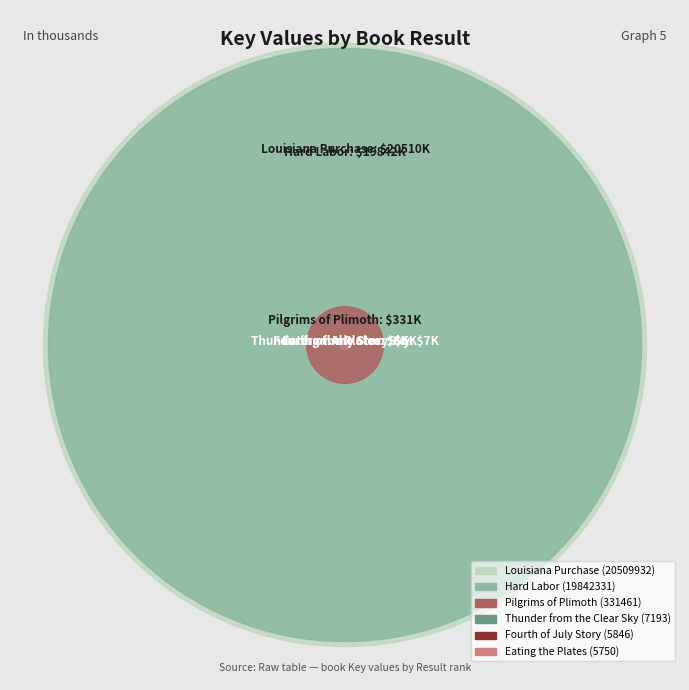

Reading left to right, what are all the values shown in this chart?

Result: 1	2	3	4	5	6
Key: 20509932	19842331	7193	5750	331461	5846